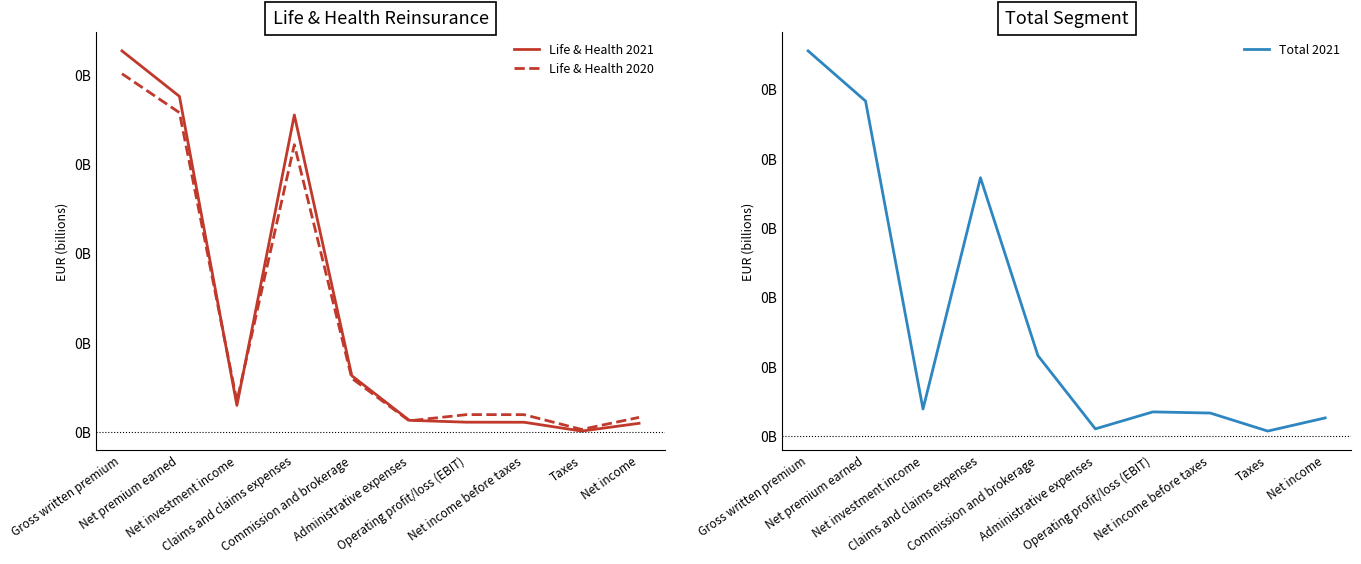

What is the average value of the Life & Health 2021 series?

2.6